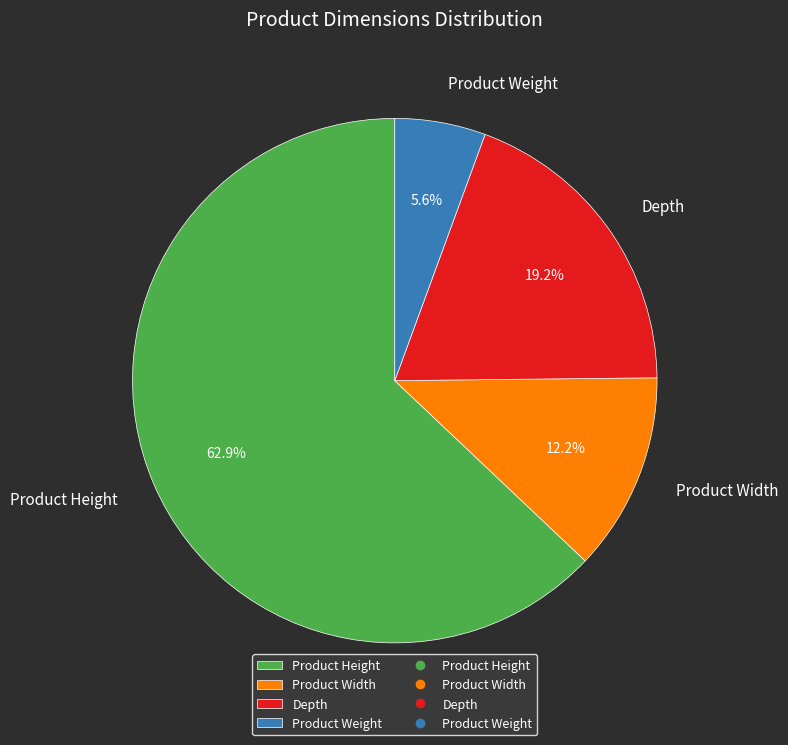

How many slices are in this pie chart?

4